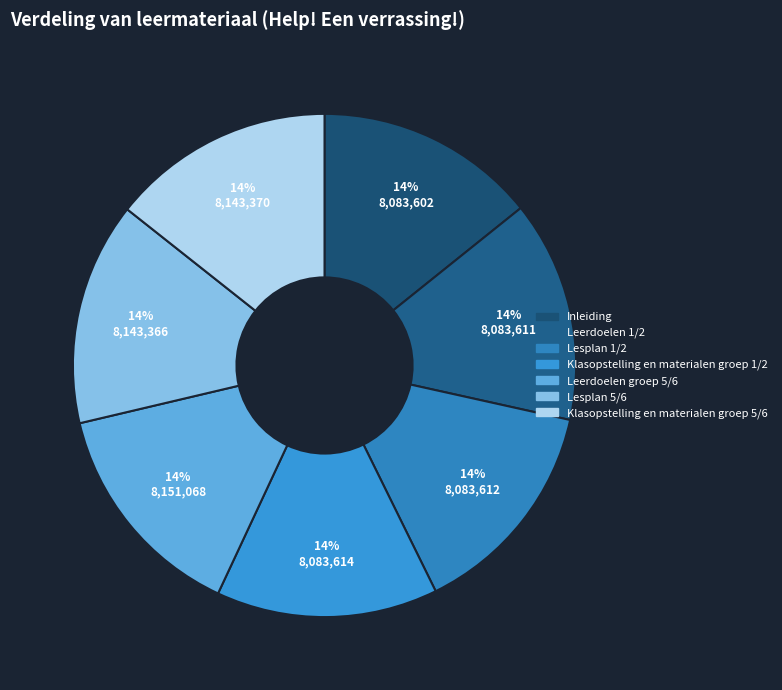

How many slices are in this pie chart?

7